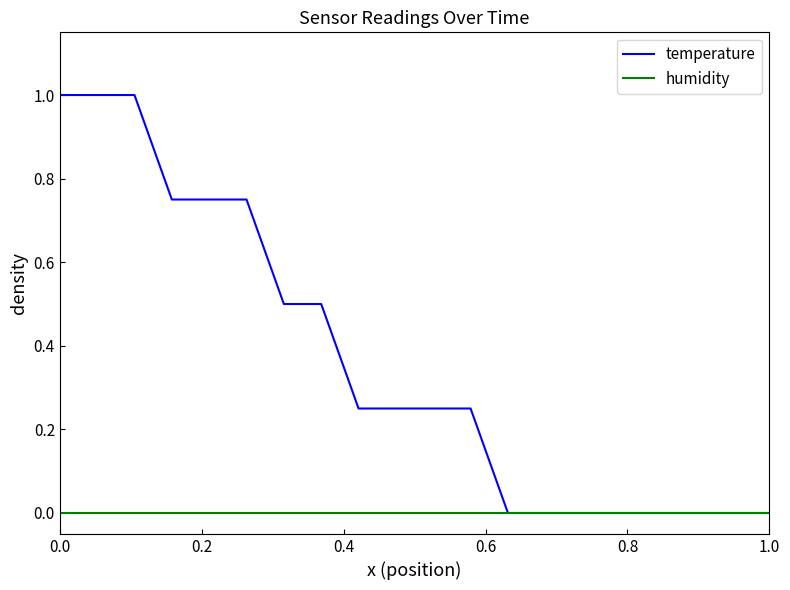

What is the maximum value shown in the chart?

1.0